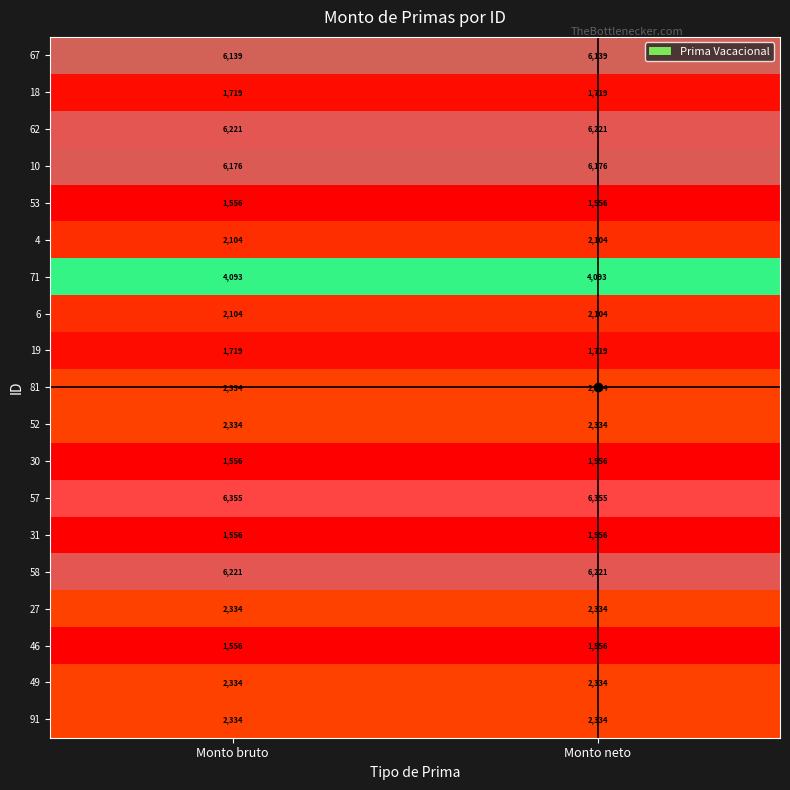

What is the minimum value shown in the chart?

1556